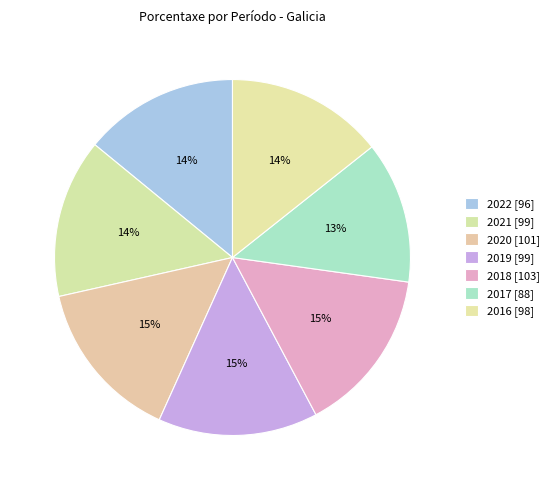

How many segments does this pie chart have?

7